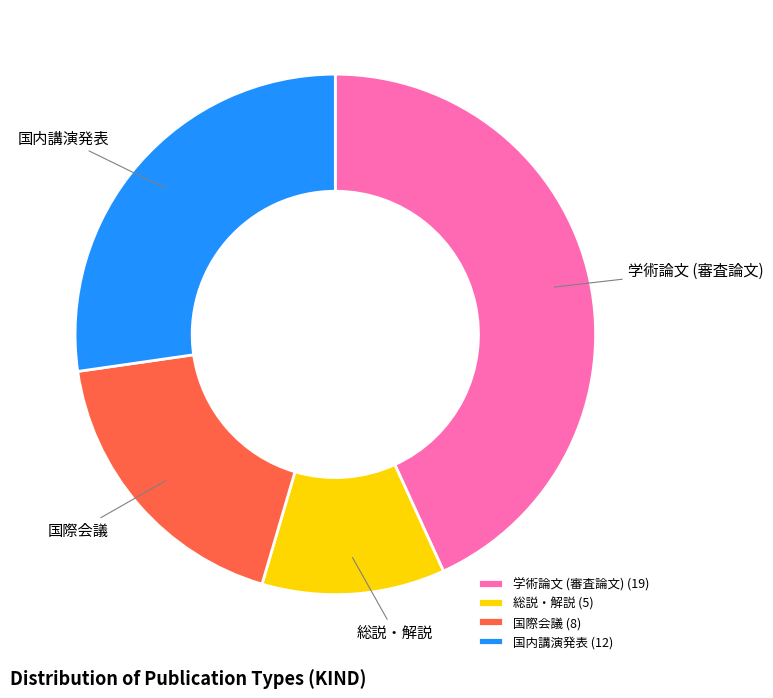

Count the number of slices in the pie.

4